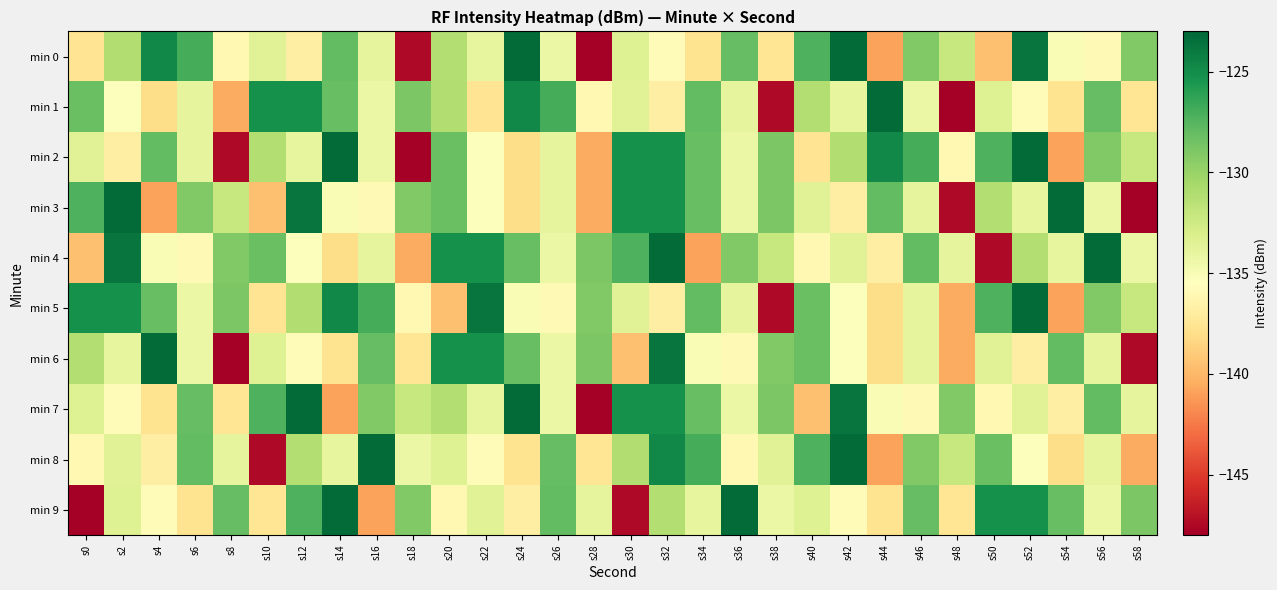

Which label corresponds to the largest value in the chart?

s42